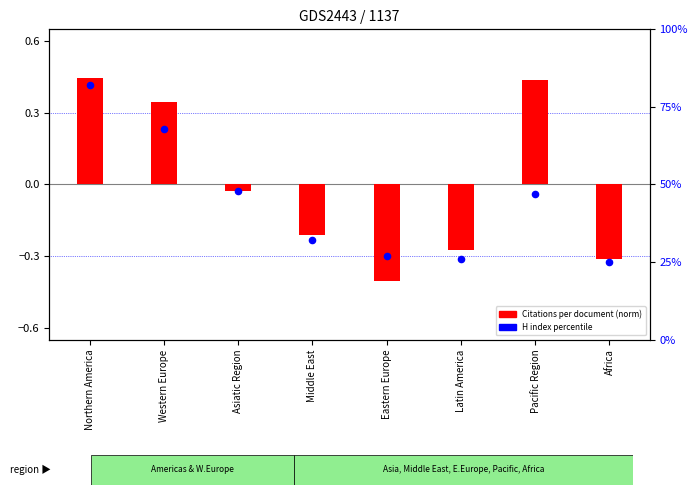

Between Western Europe and Africa, which is larger?

Western Europe